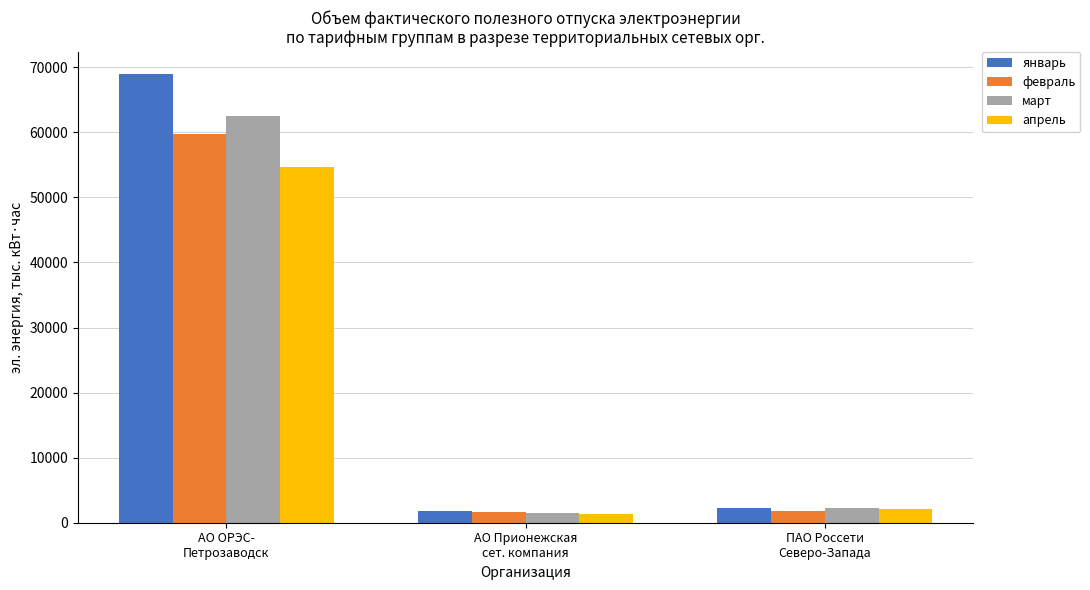

Rank the series by their average value, from highest to lowest.

январь, март, февраль, апрель